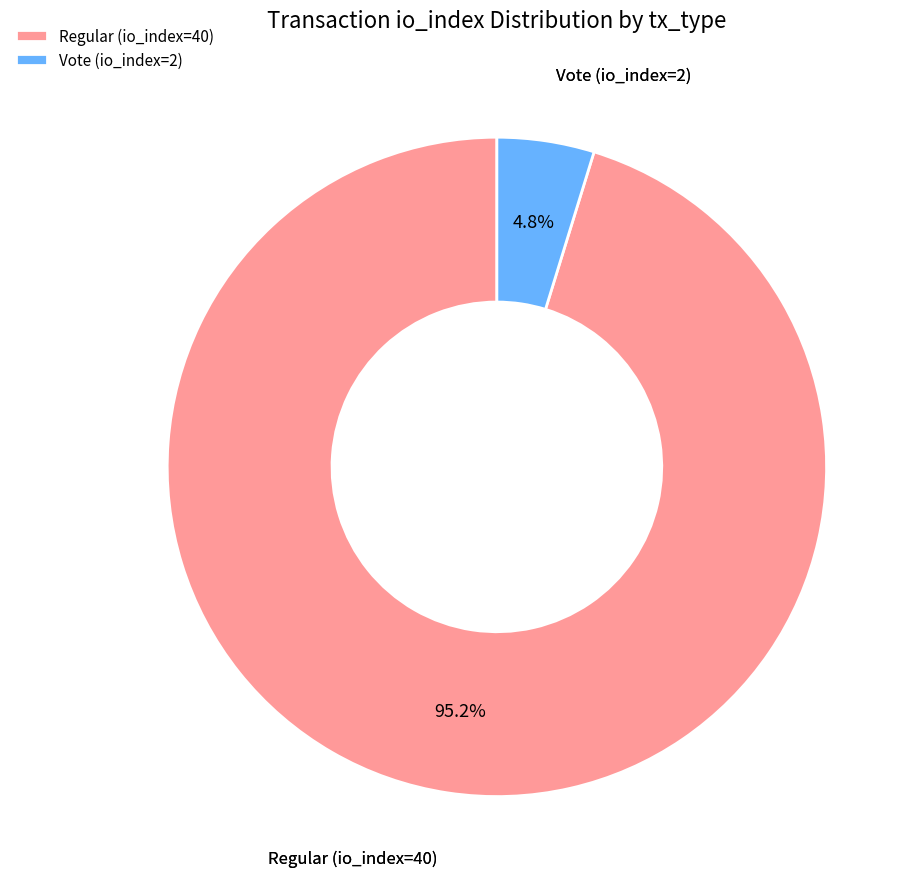

To the nearest percent, what percentage of the pie is Regular (io_index=40)?

95%